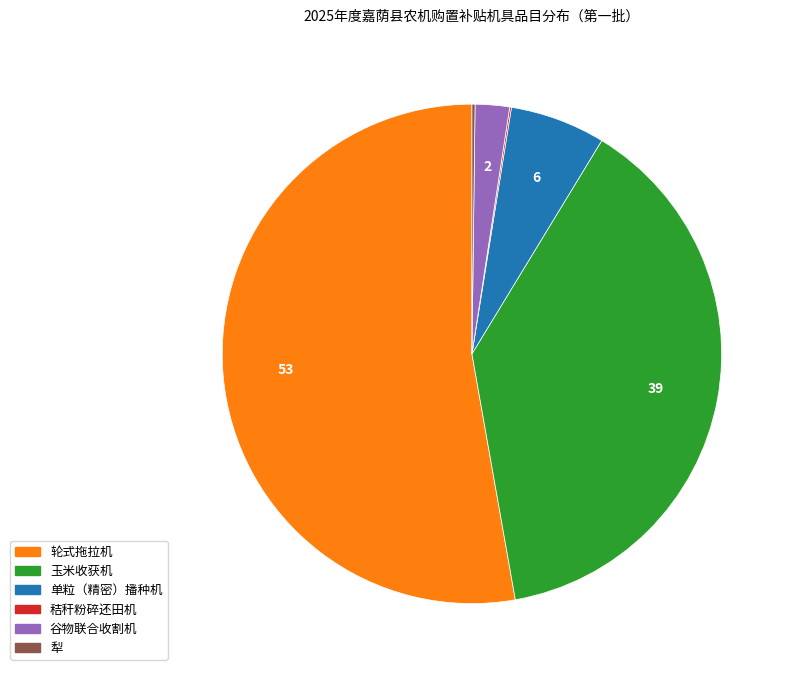

What is the largest slice in the pie chart?

轮式拖拉机